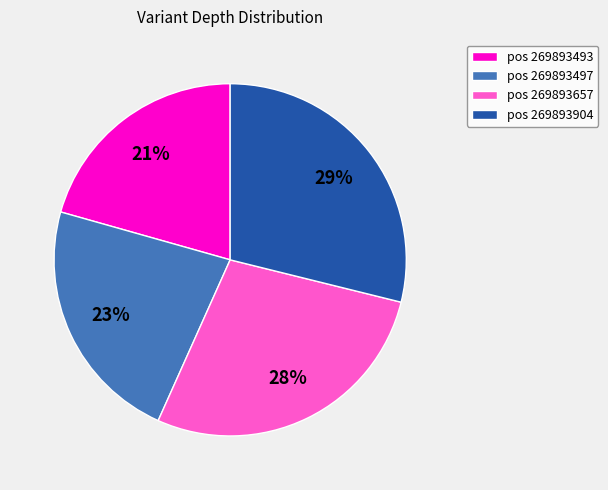

Which slice is the smallest?

pos 269893493